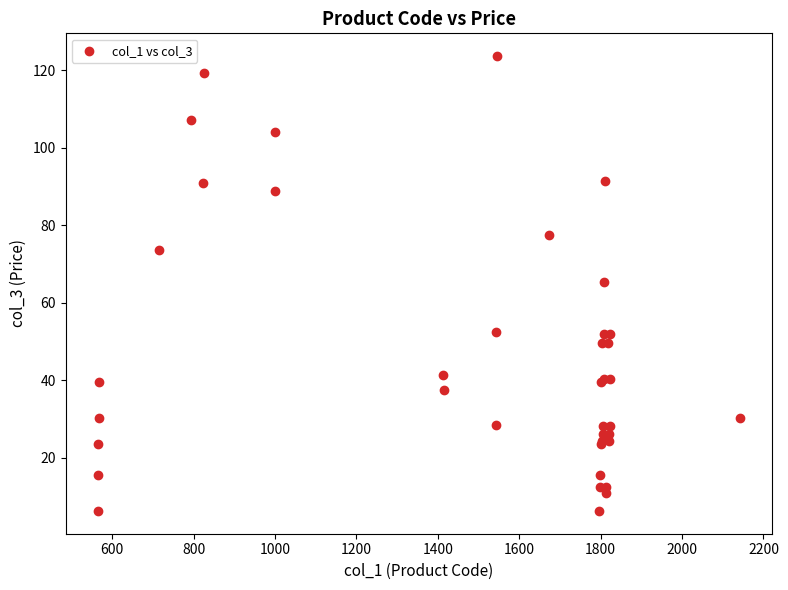

What Y value in the scatter plot is closest to 64?

65.3